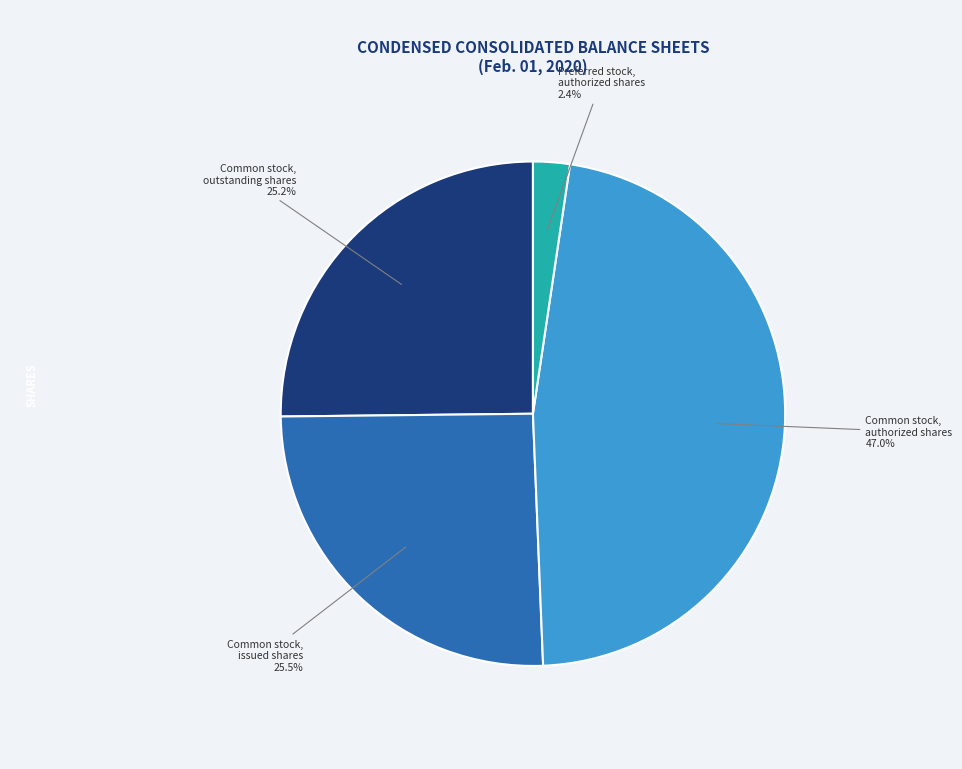

Count the number of slices in the pie.

4